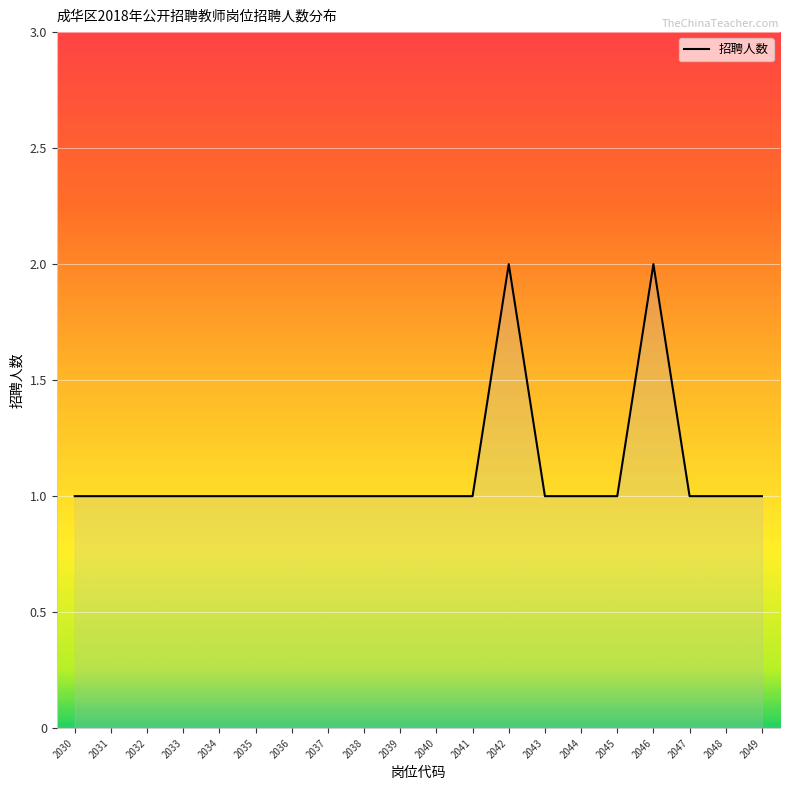

Approximately how many times larger is the value at 2045 compared to 2037?

1.0